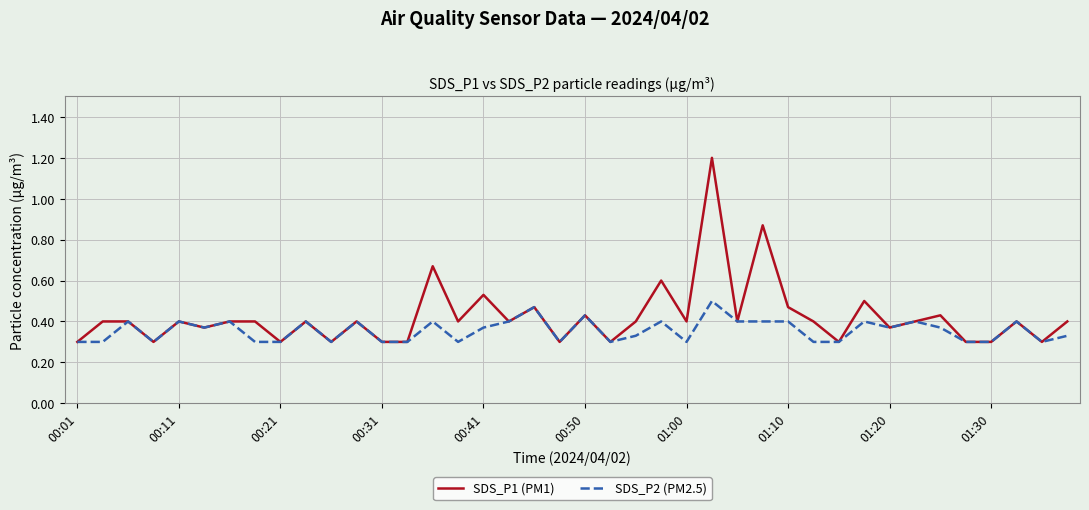

Rank the series by their average value, from lowest to highest.

SDS_P2 (PM2.5), SDS_P1 (PM1)